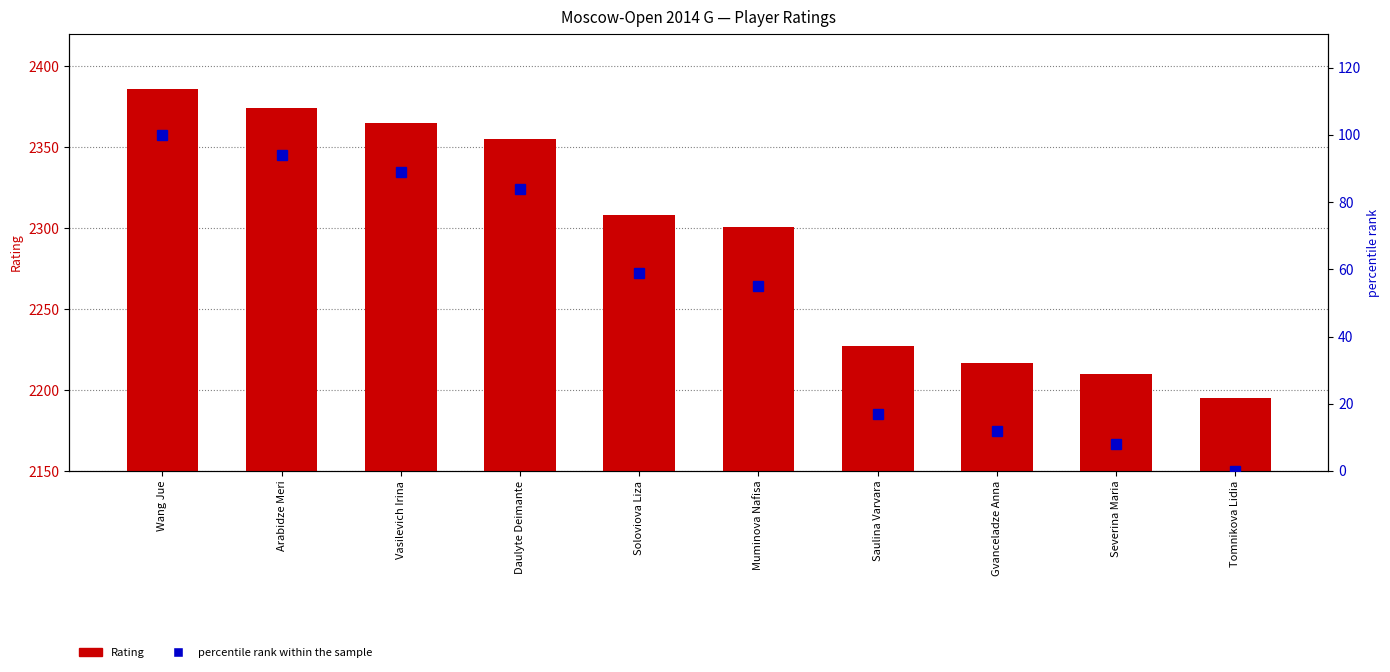

What is the sum of all percentile rank within the sample values?

518